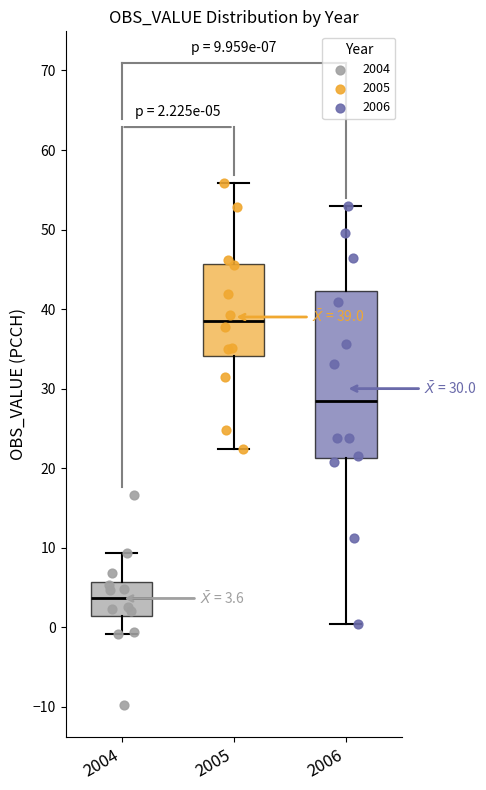

Comparing the boxes themselves (not the whiskers), which one is the tallest?

2006